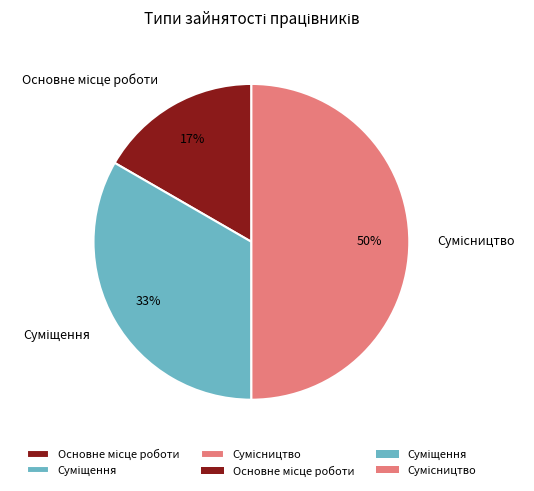

To the nearest percent, what is the difference between the largest and smallest slice percentages?

33%